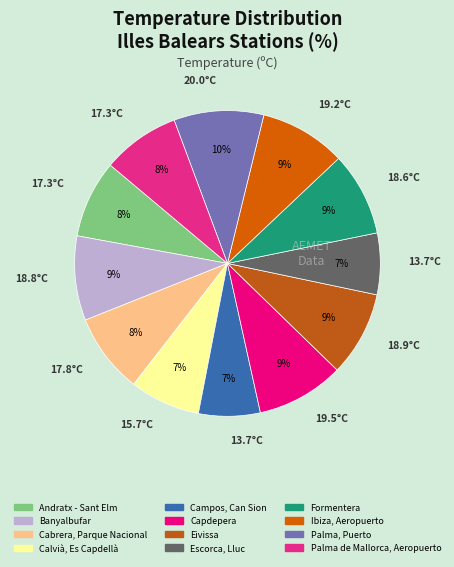

To the nearest percent, what portion does Cabrera, Parque Nacional represent?

8%